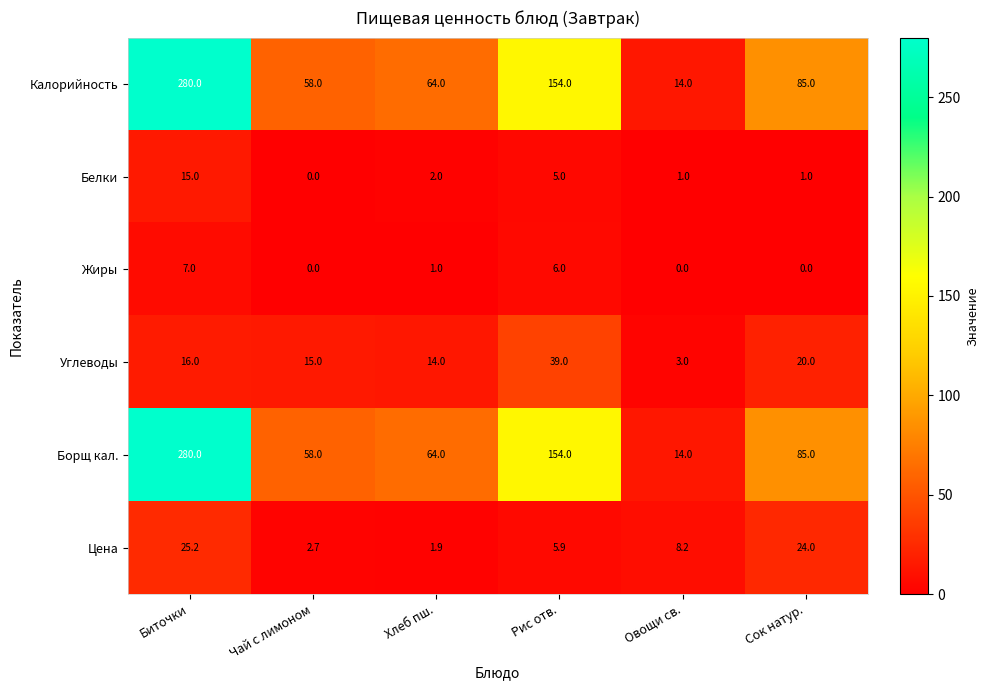

The value of Цена at Овощи св. is 8.2. True or false?

True